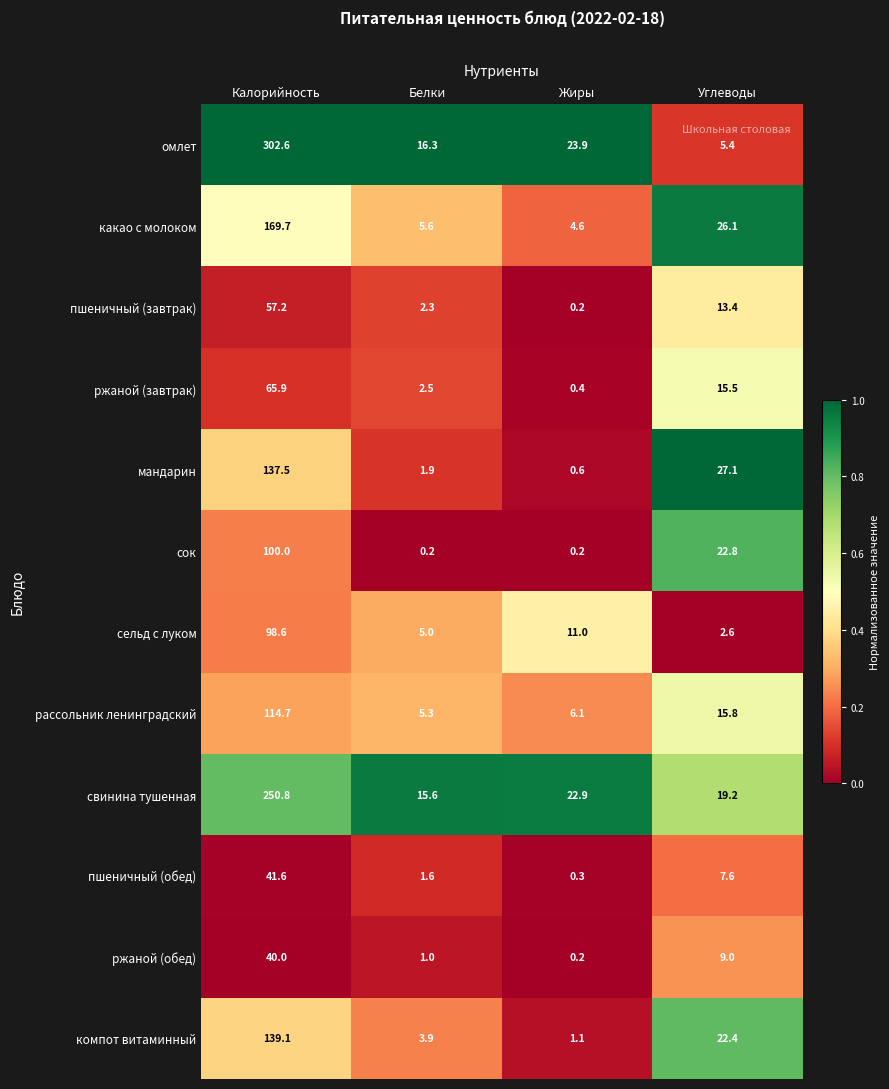

Where is свинина тушенная nearest to the value 133?

Жиры